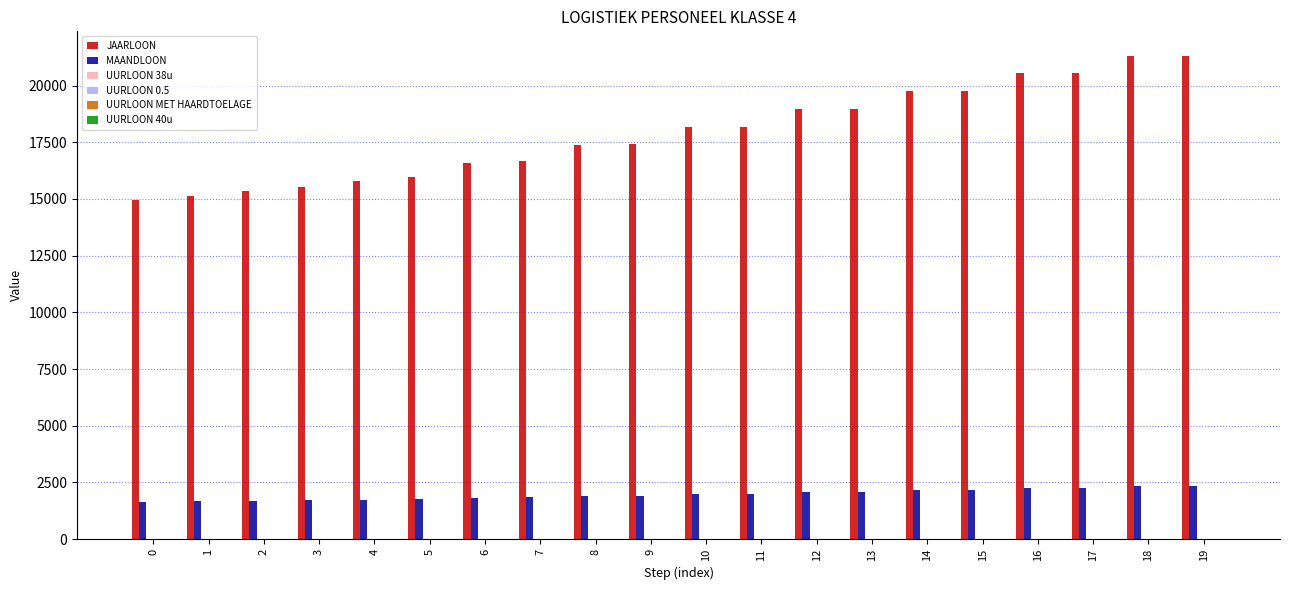

What is the maximum value for MAANDLOON?

2344.7